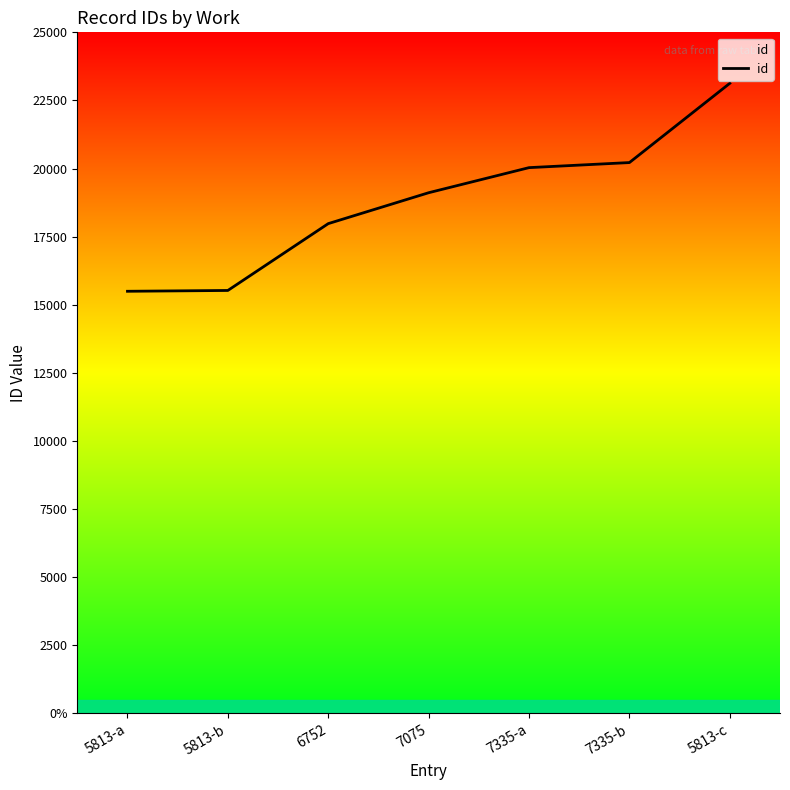

True or false: the data shows 15496 at 5813-a.

True